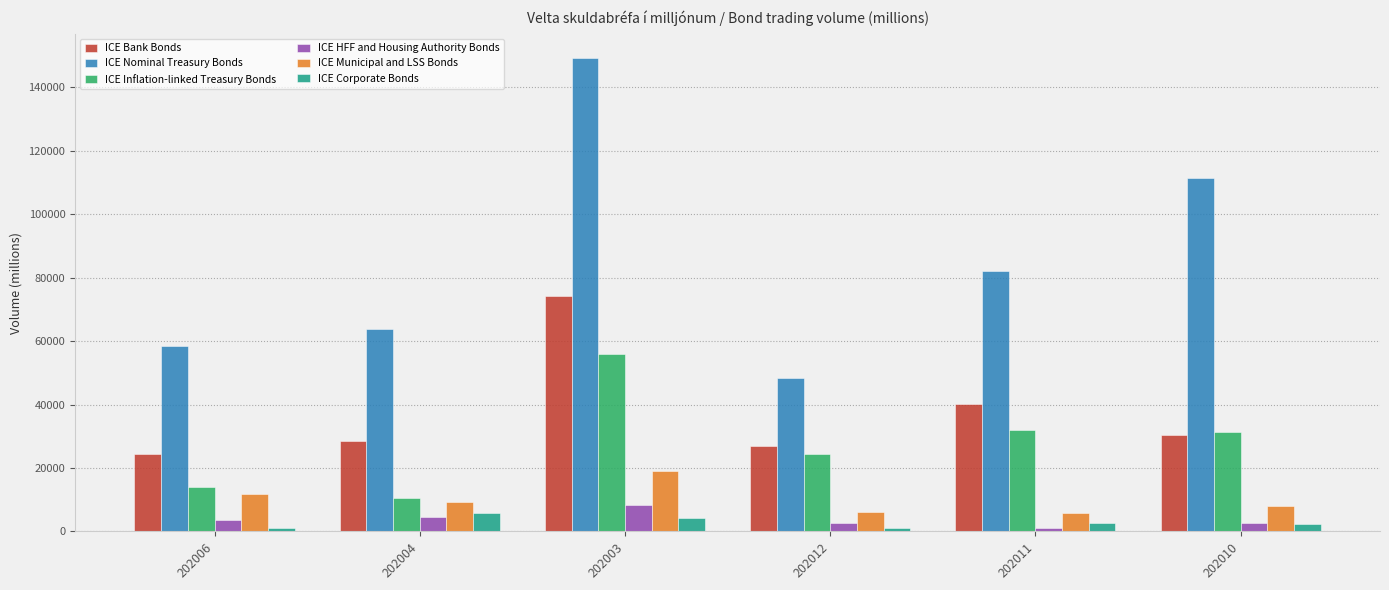

How many data points in ICE HFF and Housing Authority Bonds are less than 3516?

3